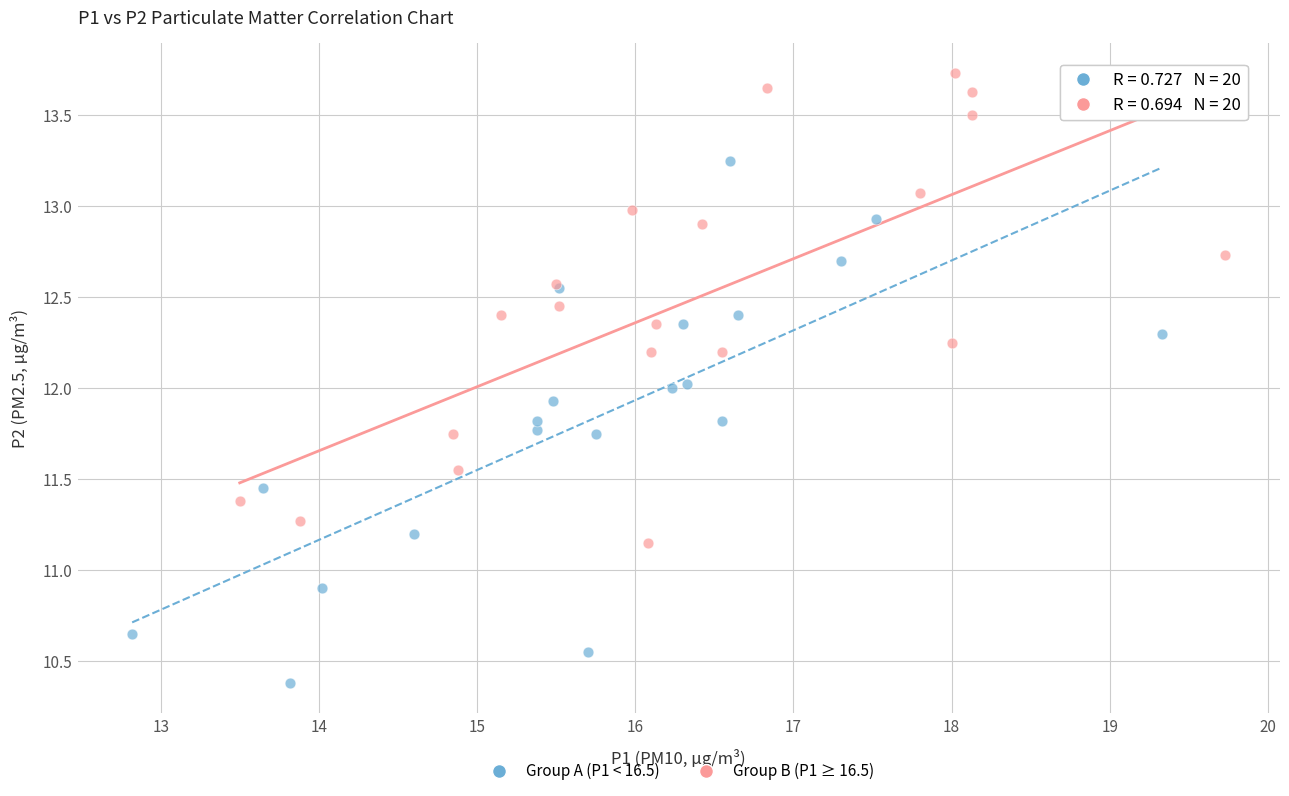

Which series has the largest Y range (max minus min)?

Group A (P1 < 16.5)